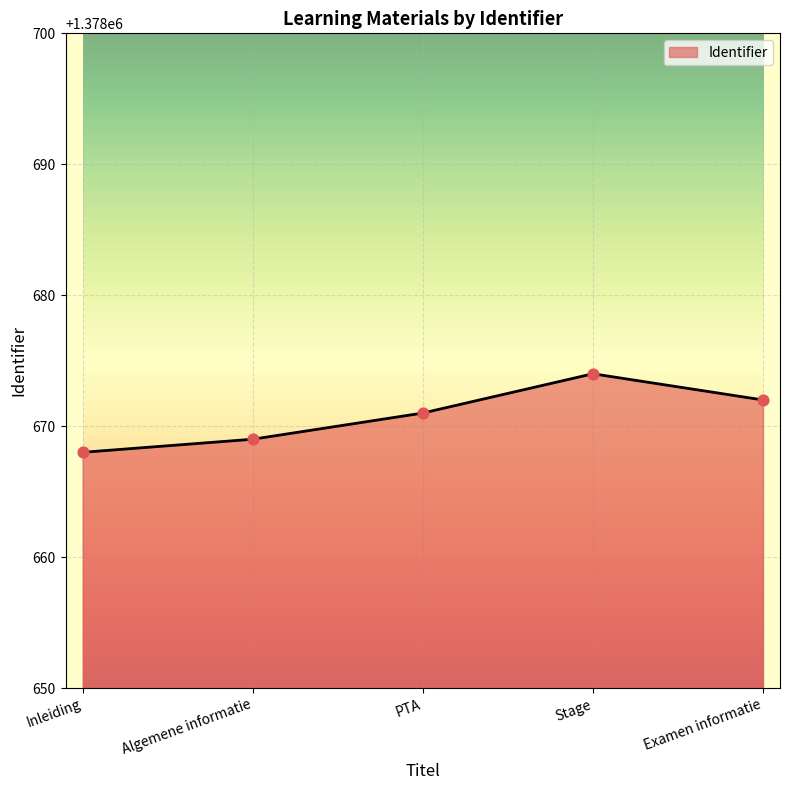

What is the change in value from Inleiding to PTA?

+3